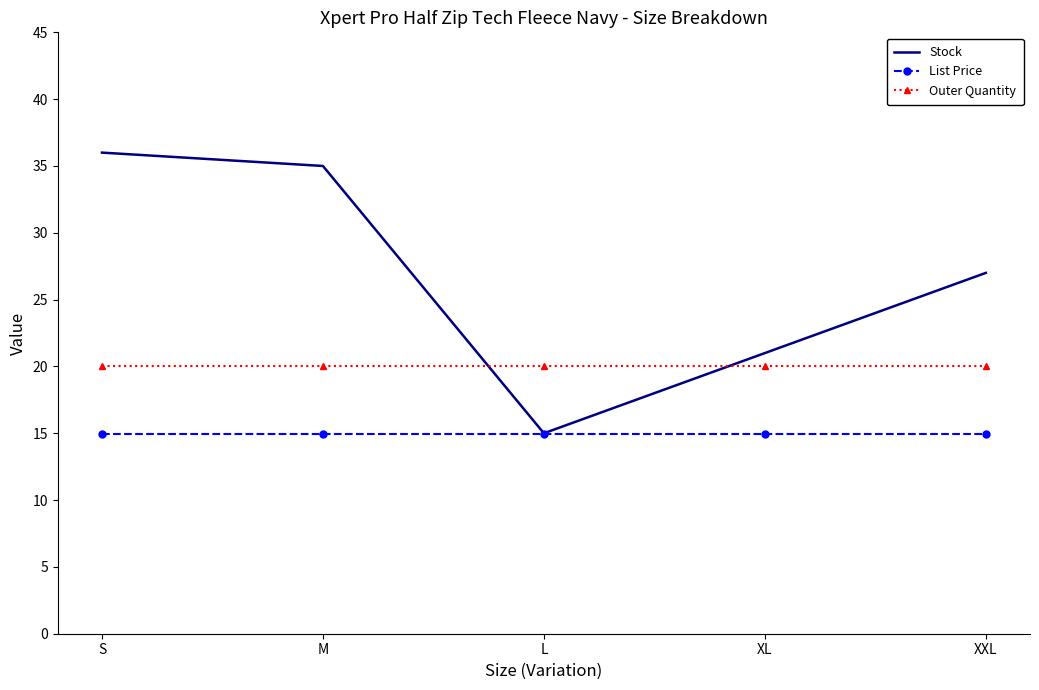

What is the difference between the Stock values at XL and S?

15.0